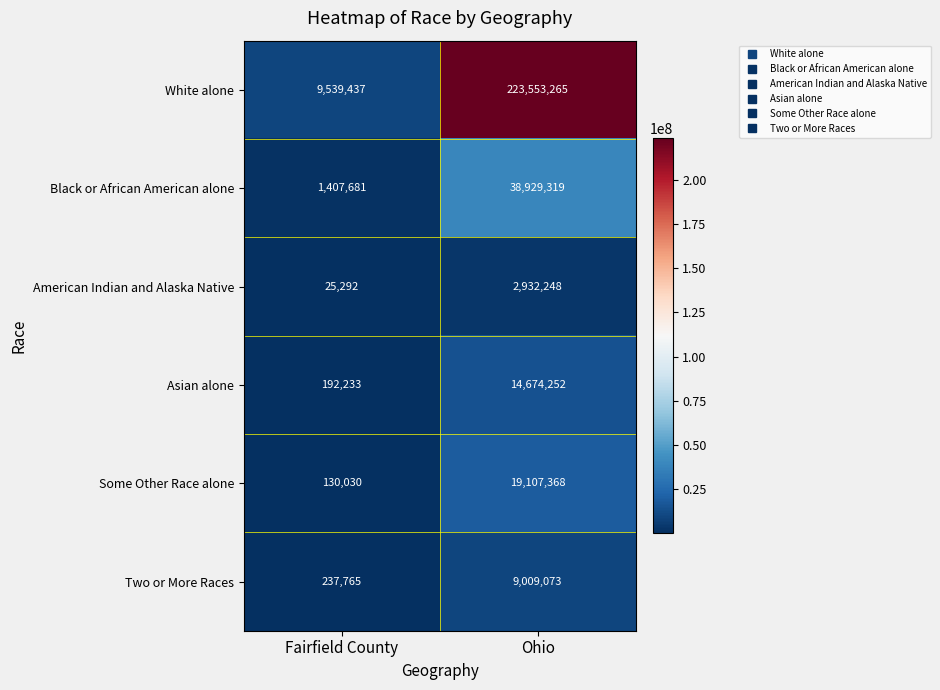

What is the average value of the American Indian and Alaska Native series?

1478770